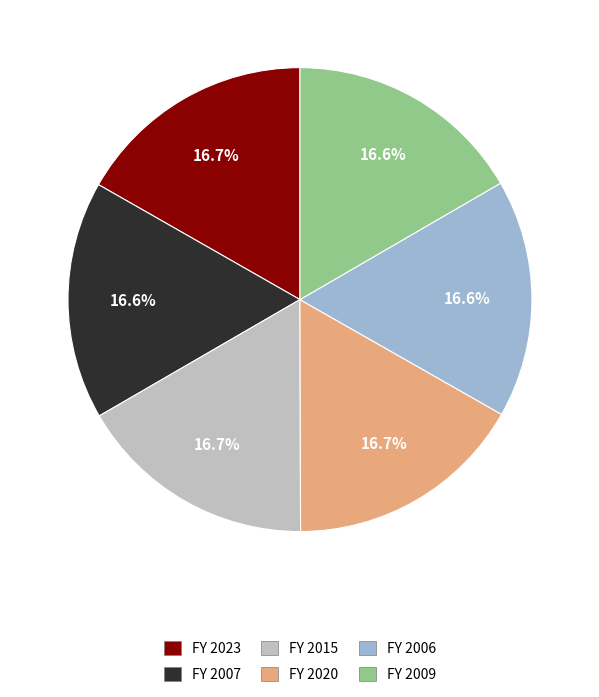

How many slices are in this pie chart?

6